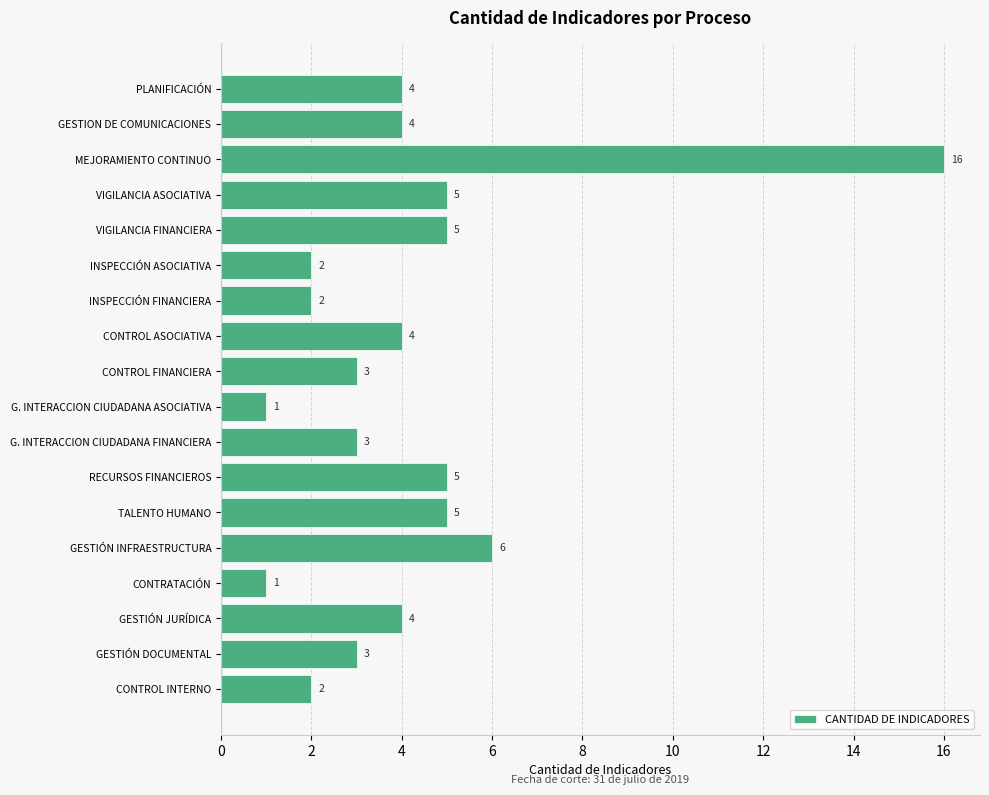

Does the chart contain any negative values?

No